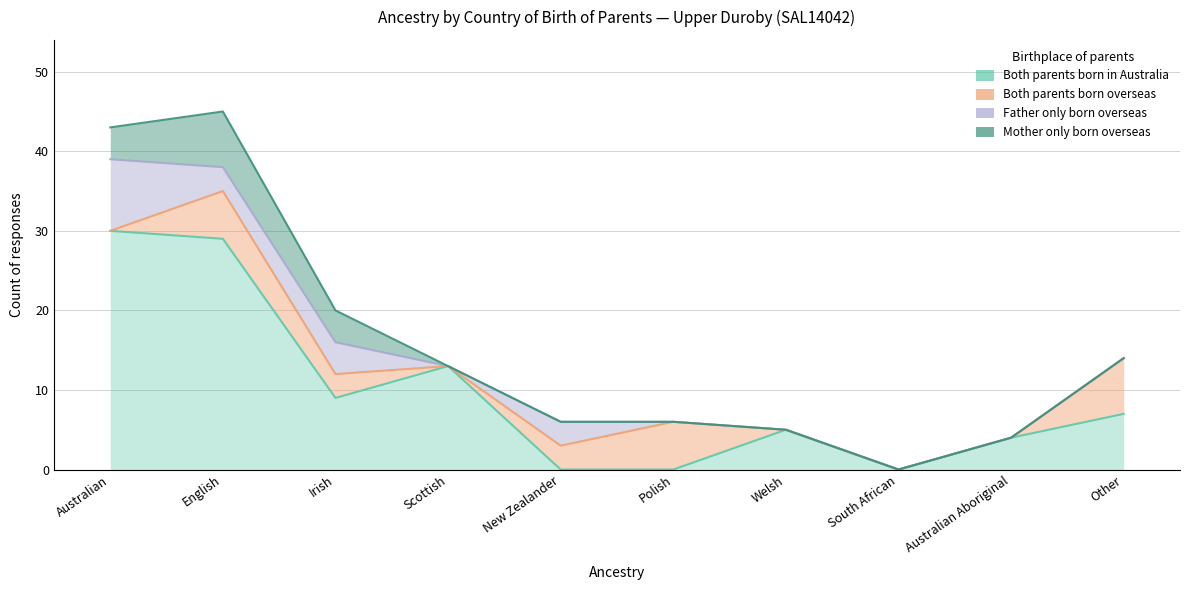

How many values in Father only born overseas are above zero?

4